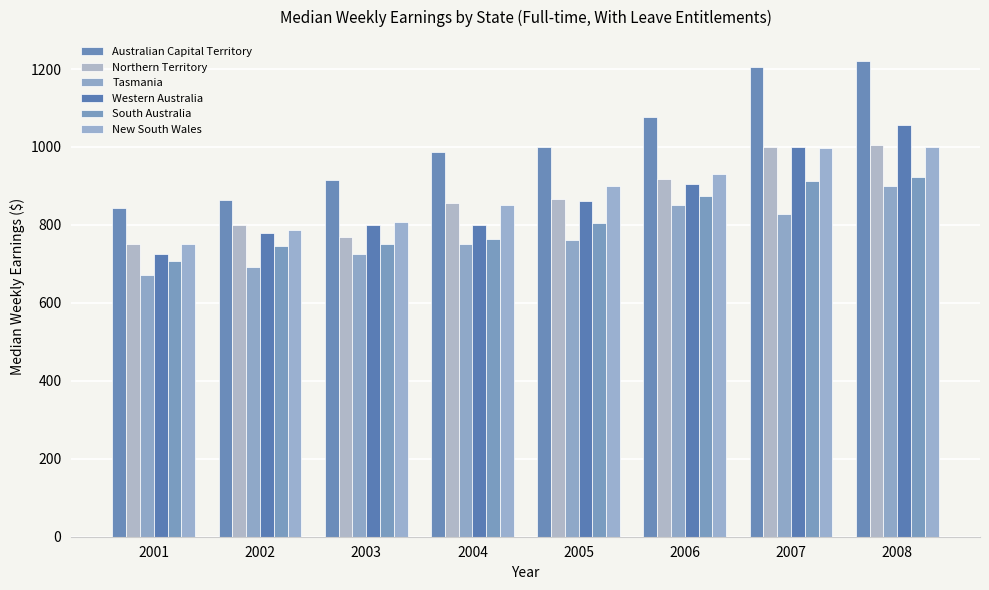

What is the sum of all Northern Territory values?

6964.3